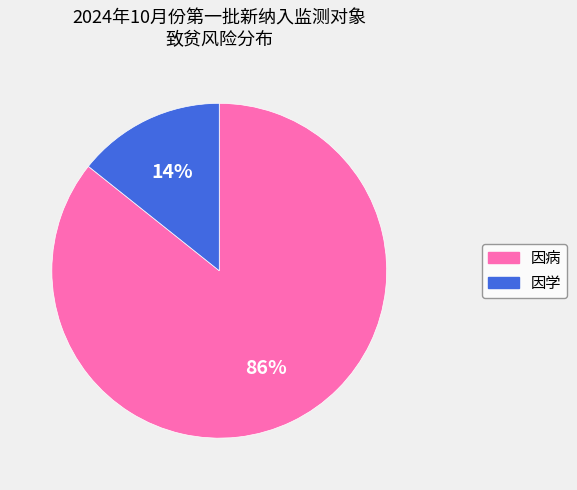

True or false: 因学 accounts for 14% of the total.

True